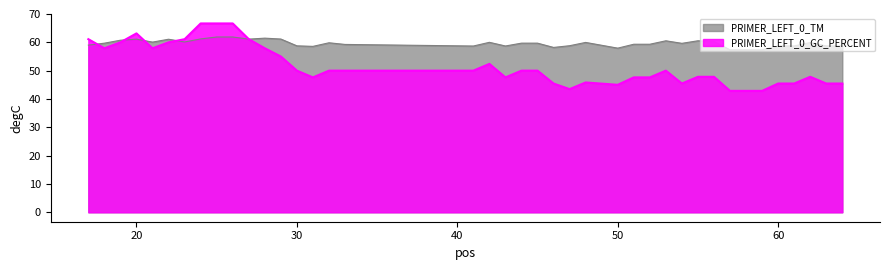

Which series has the largest total across all categories?

PRIMER_LEFT_0_TM